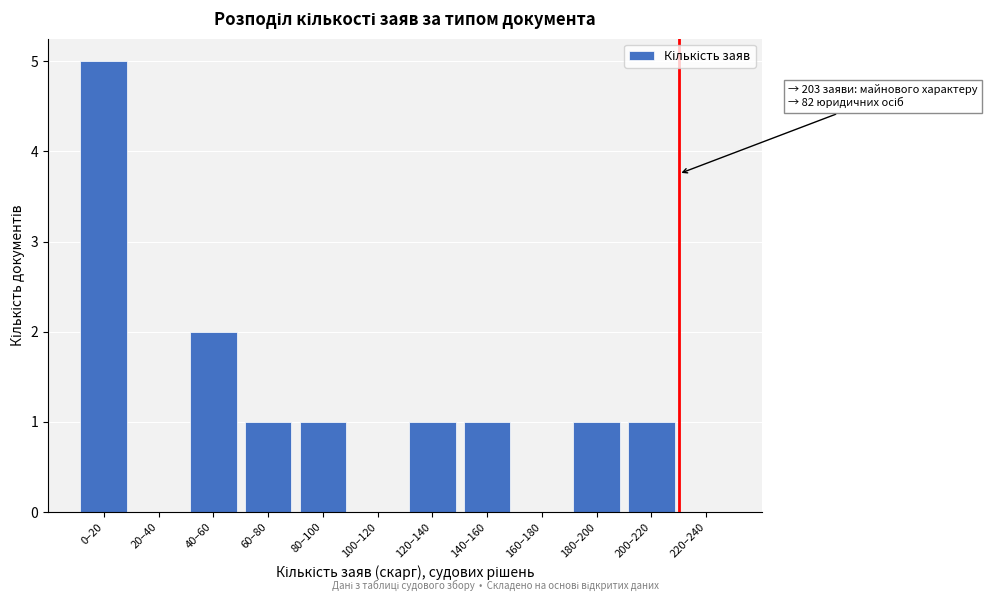

Reading left to right, what are all the values shown in this chart?

0–20=5	20–40=0	40–60=2	60–80=1	80–100=1	100–120=0	120–140=1	140–160=1	160–180=0	180–200=1	200–220=1	220–240=0